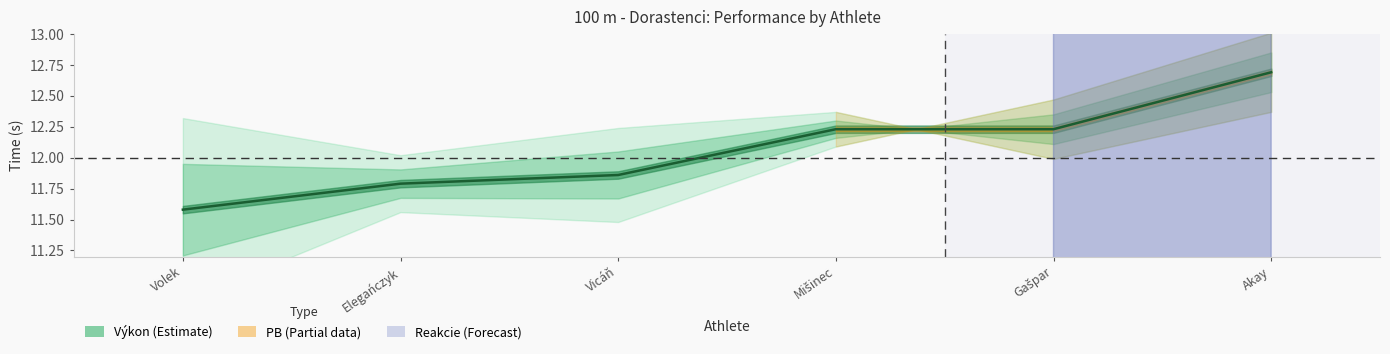

Count the values in the range 11 to 12.

3